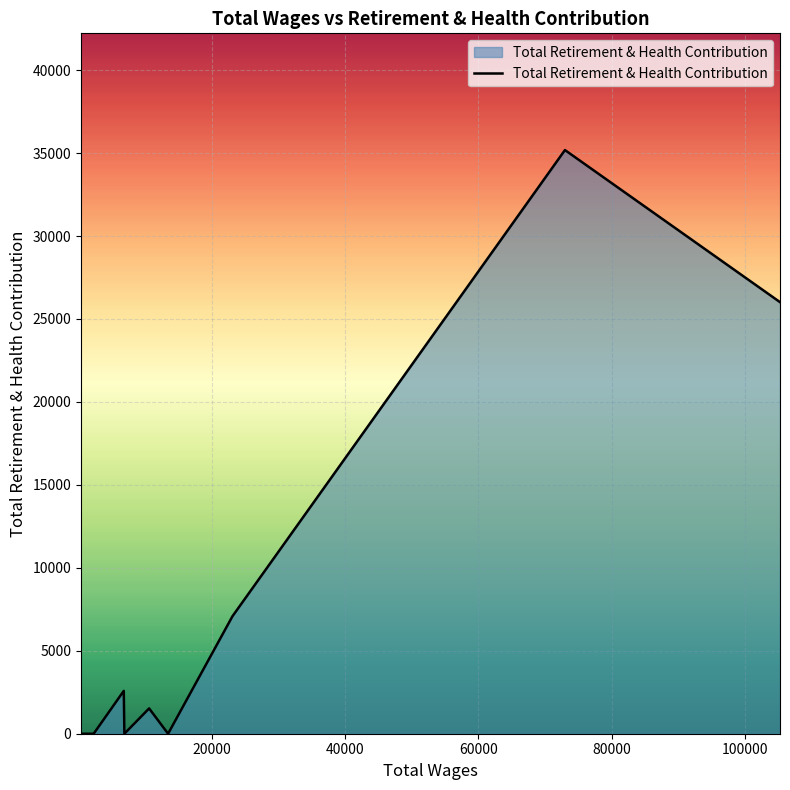

What is the greatest value displayed?

35181